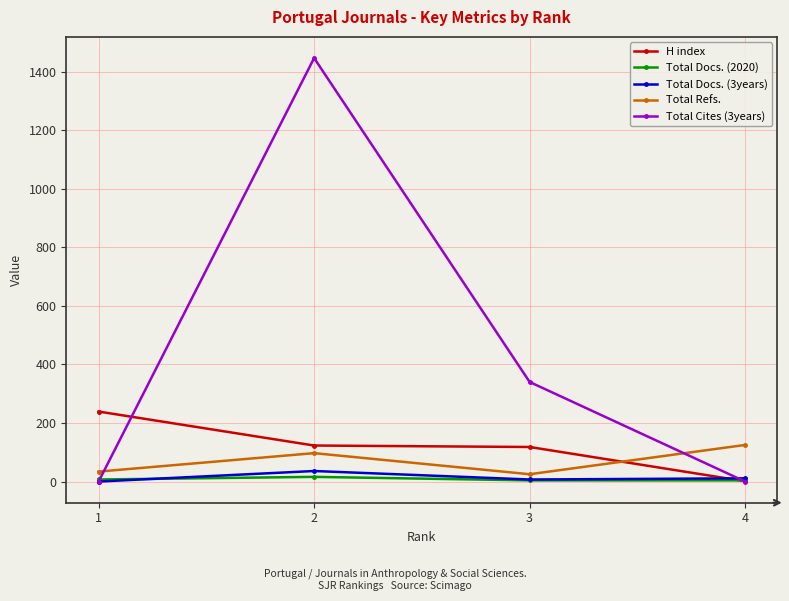

Is the value of Total Cites (3years) at 2 greater than the value of Total Docs. (2020) at 1?

Yes